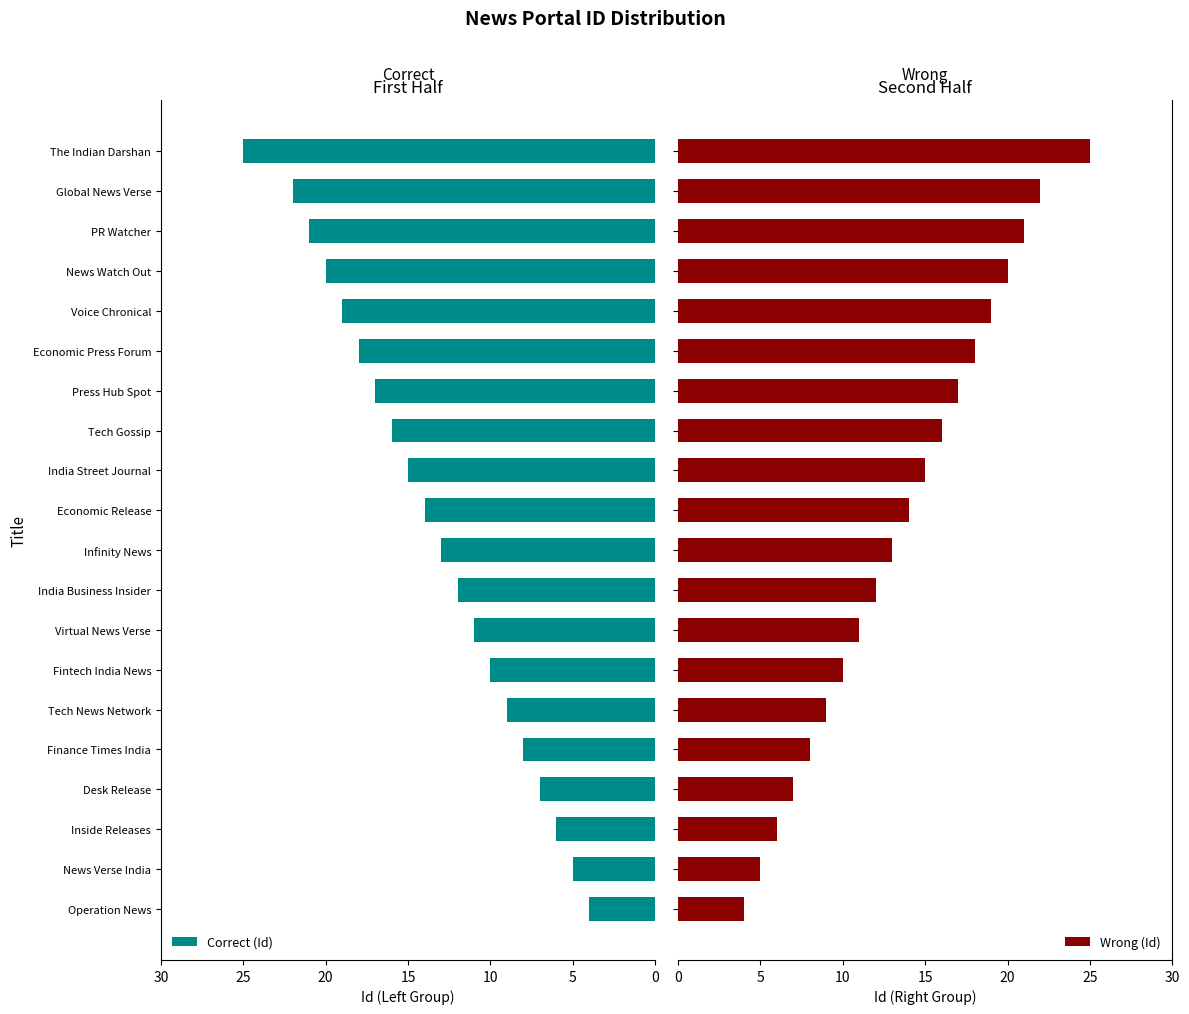

How many distinct data groups are displayed?

2